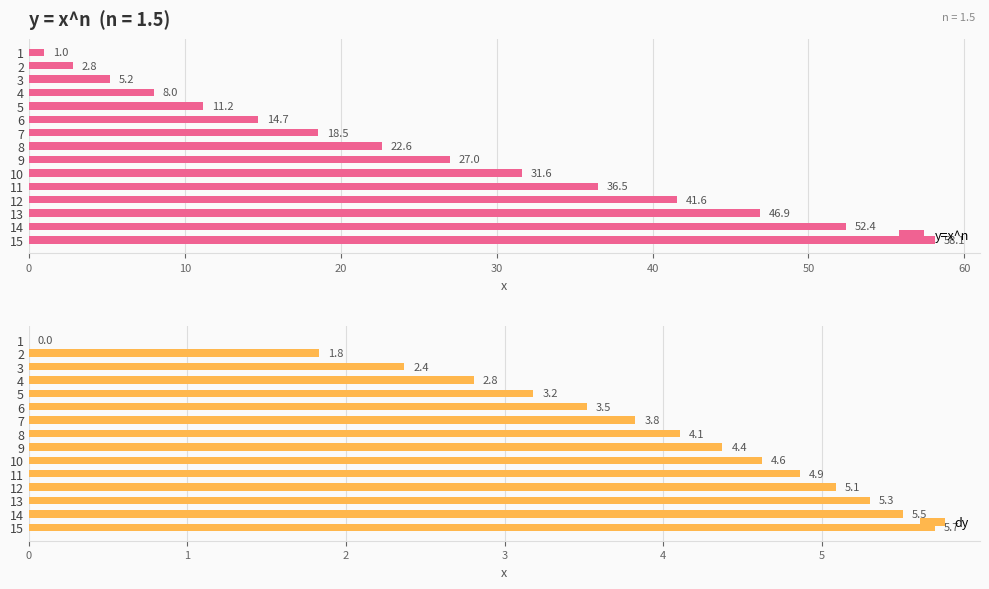

The value of y=x^n at 6 is 23.3. True or false?

False